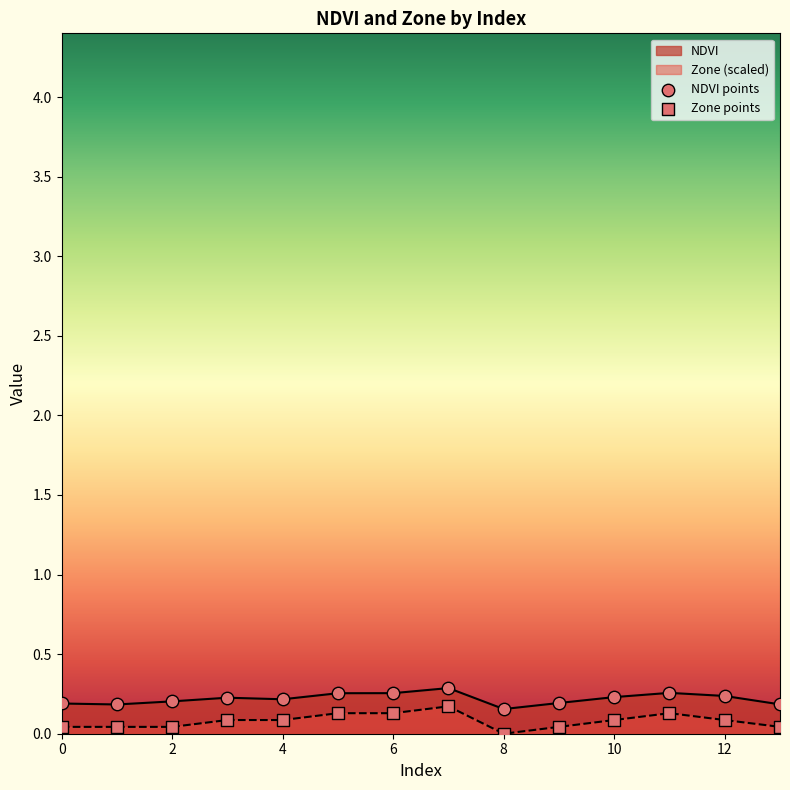

Which series has the largest Y range (max minus min)?

Zone points